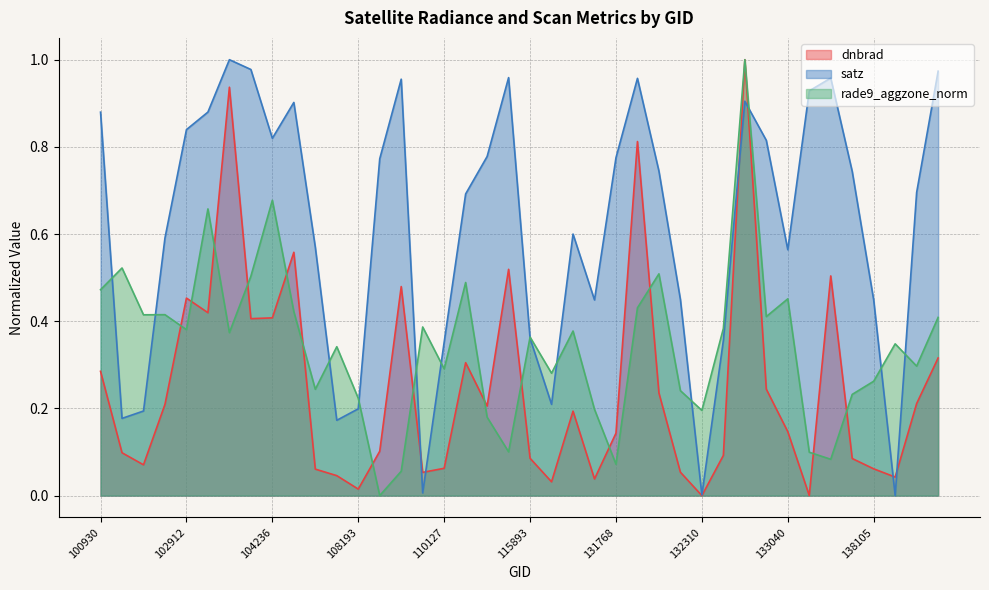

How many times do dnbrad and satz cross each other?

6